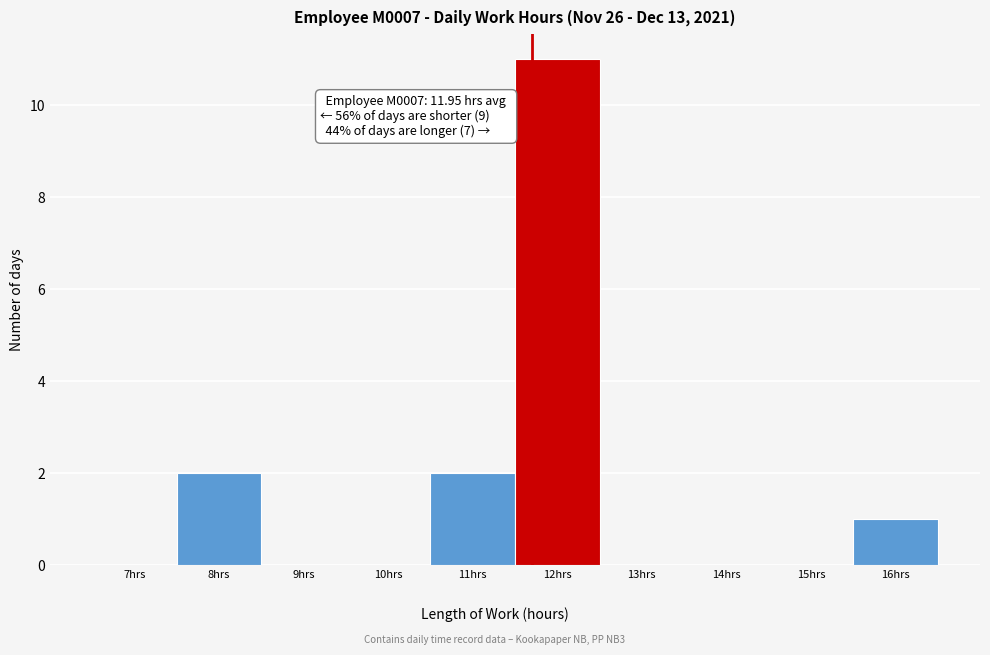

Reading left to right, list all the values displayed in this chart.

7hrs=0	8hrs=2	9hrs=0	10hrs=0	11hrs=2	12hrs=11	13hrs=0	14hrs=0	15hrs=0	16hrs=1